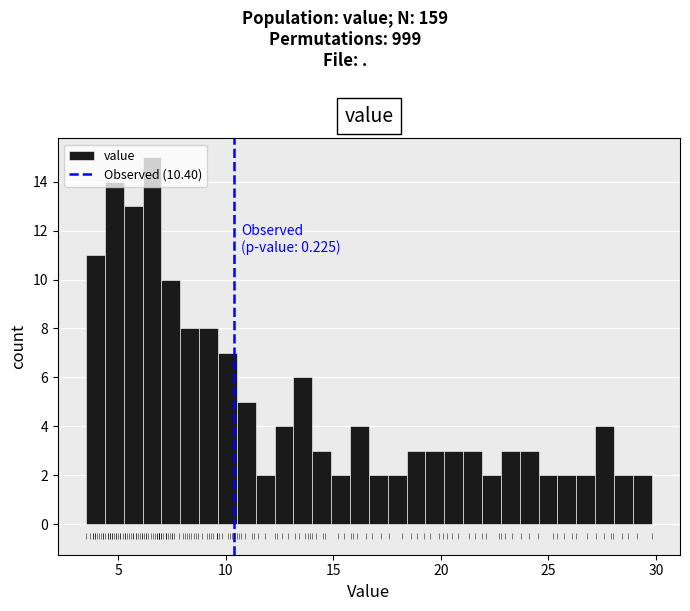

Read against the x-axis, roughly where is the centre of the tallest bar?

6.5